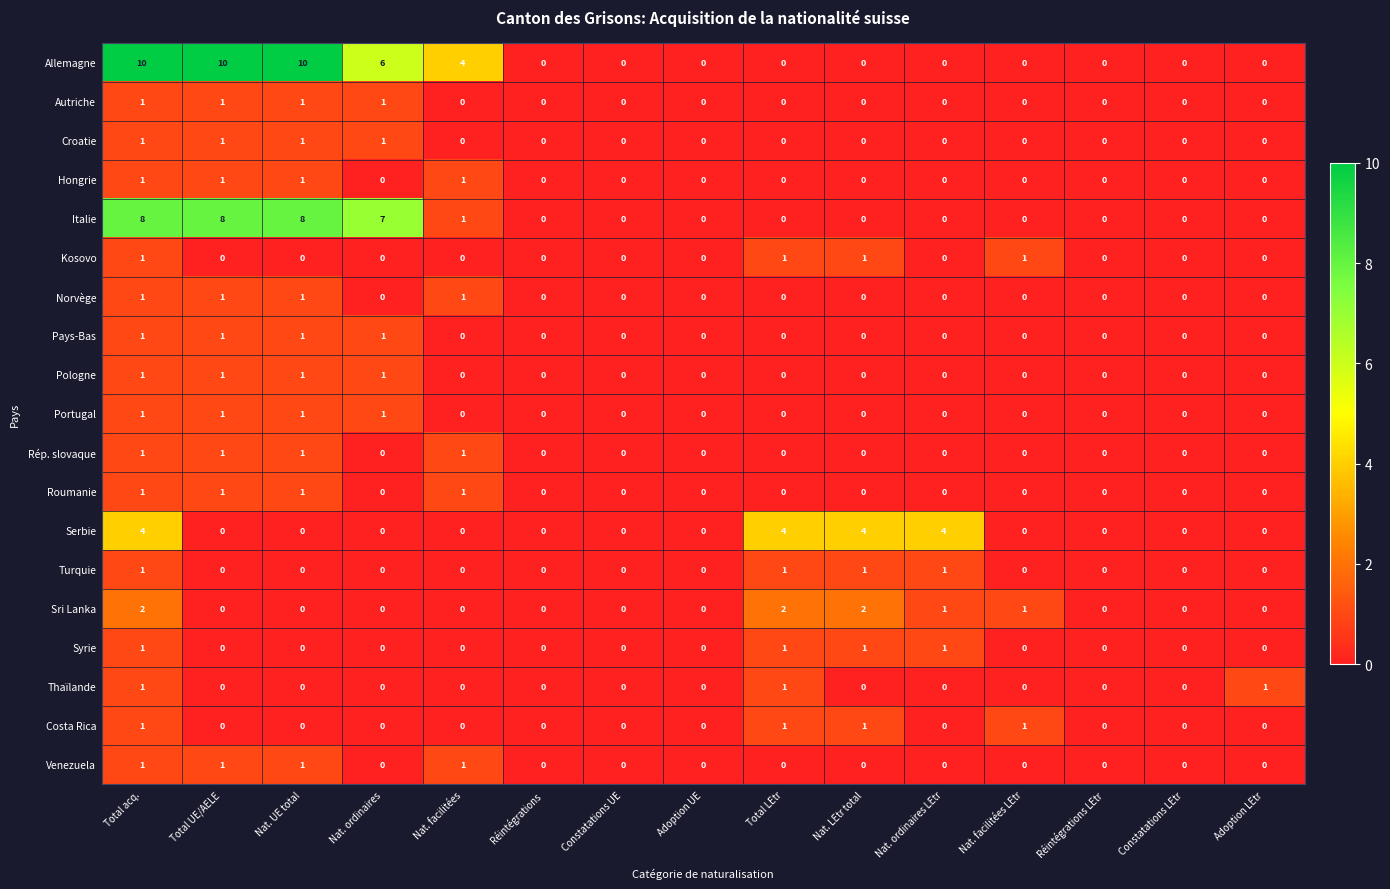

What is the greatest value displayed?

10